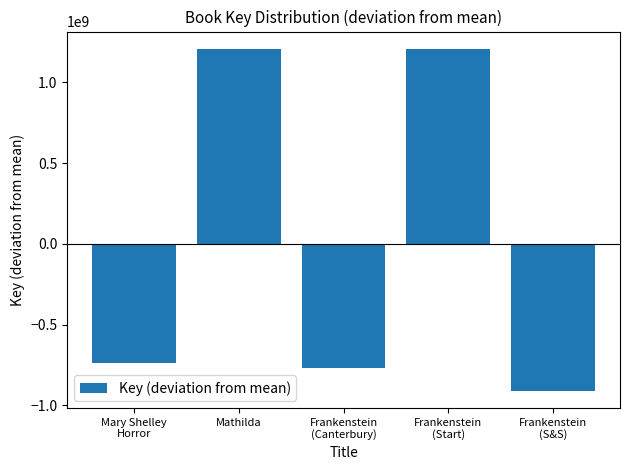

At which label does the data first exceed -736247717?

Mathilda